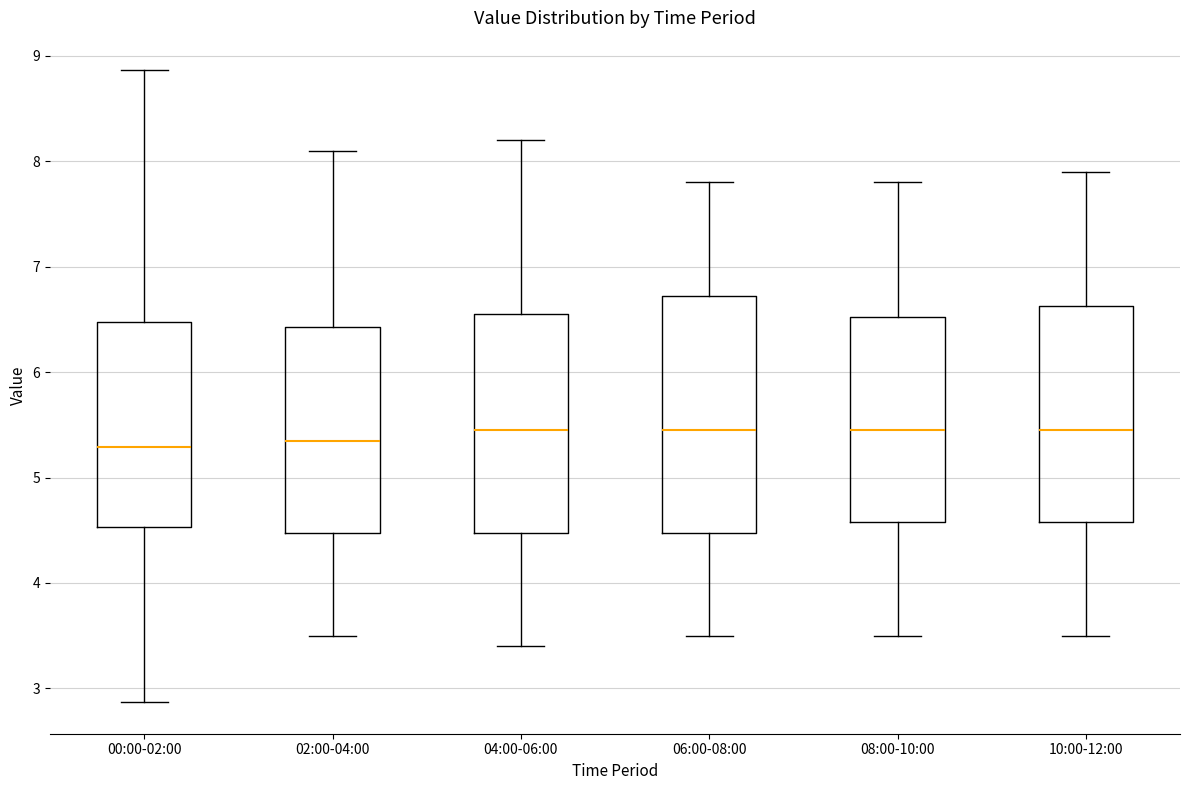

Comparing the boxes themselves (not the whiskers), which one is the tallest?

06:00-08:00